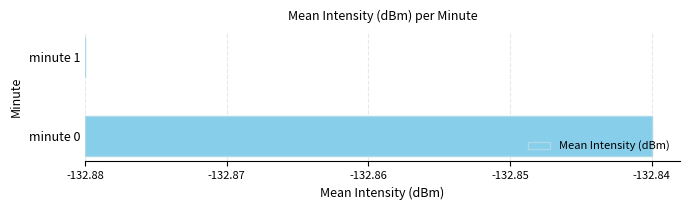

At which label is the value closest to 0?

minute 1